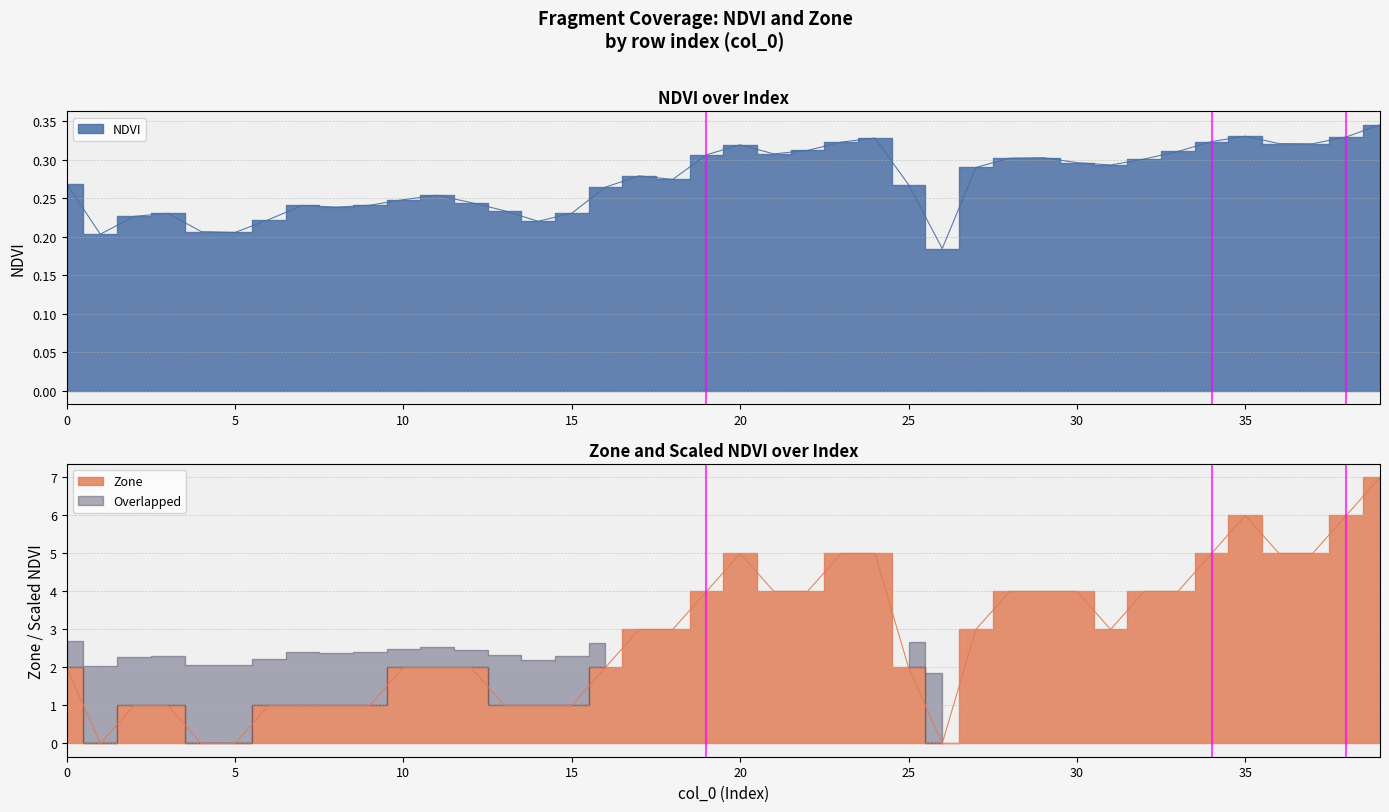

Reading left to right, extract all data points from this chart.

NDVI: 0.3	0.2	0.2	0.2	0.2	0.2	0.2	0.2	0.2	0.2	0.2	0.3	0.2	0.2	0.2	0.2	0.3	0.3	0.3	0.3	0.3	0.3	0.3	0.3	0.3	0.3	0.2	0.3	0.3	0.3	0.3	0.3	0.3	0.3	0.3	0.3	0.3	0.3	0.3	0.3
Zone: 2.0	0.0	1.0	1.0	0.0	0.0	1.0	1.0	1.0	1.0	2.0	2.0	2.0	1.0	1.0	1.0	2.0	3.0	3.0	4.0	5.0	4.0	4.0	5.0	5.0	2.0	0.0	3.0	4.0	4.0	4.0	3.0	4.0	4.0	5.0	6.0	5.0	5.0	6.0	7.0